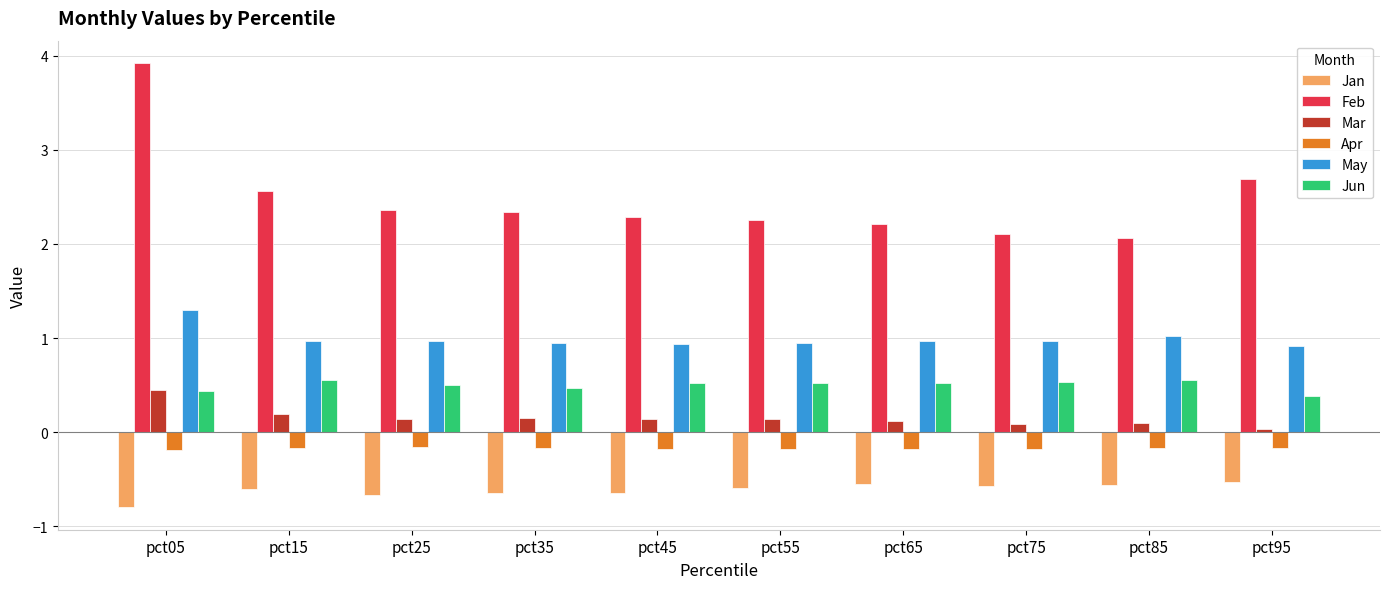

What is the sum of the May values at pct85 and pct75?

2.0